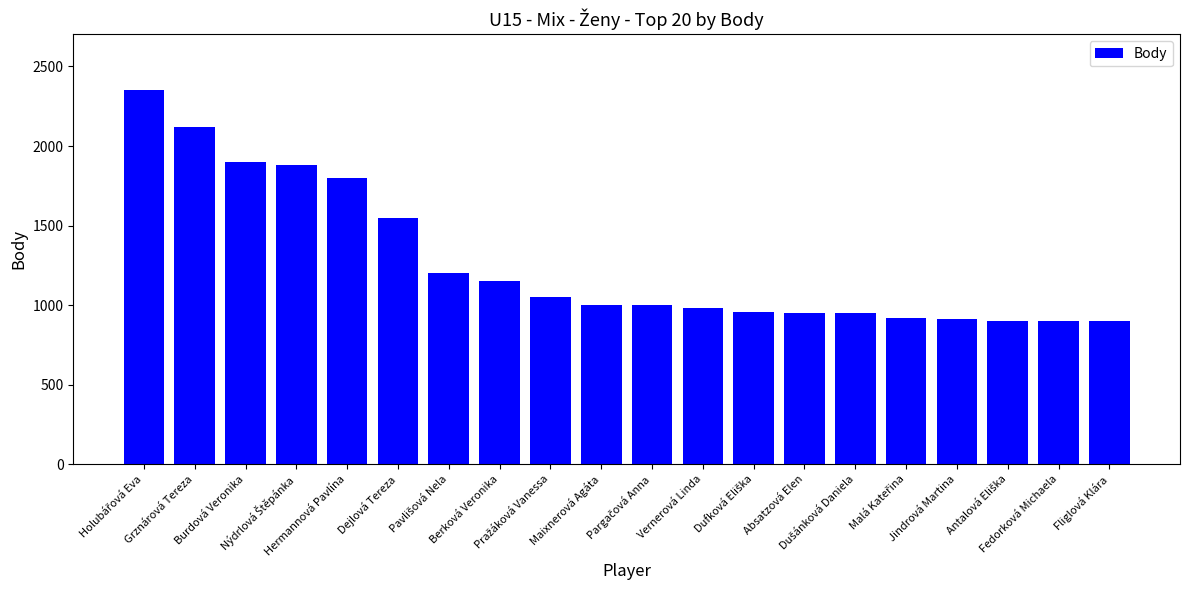

What is the sum of all values?

25370